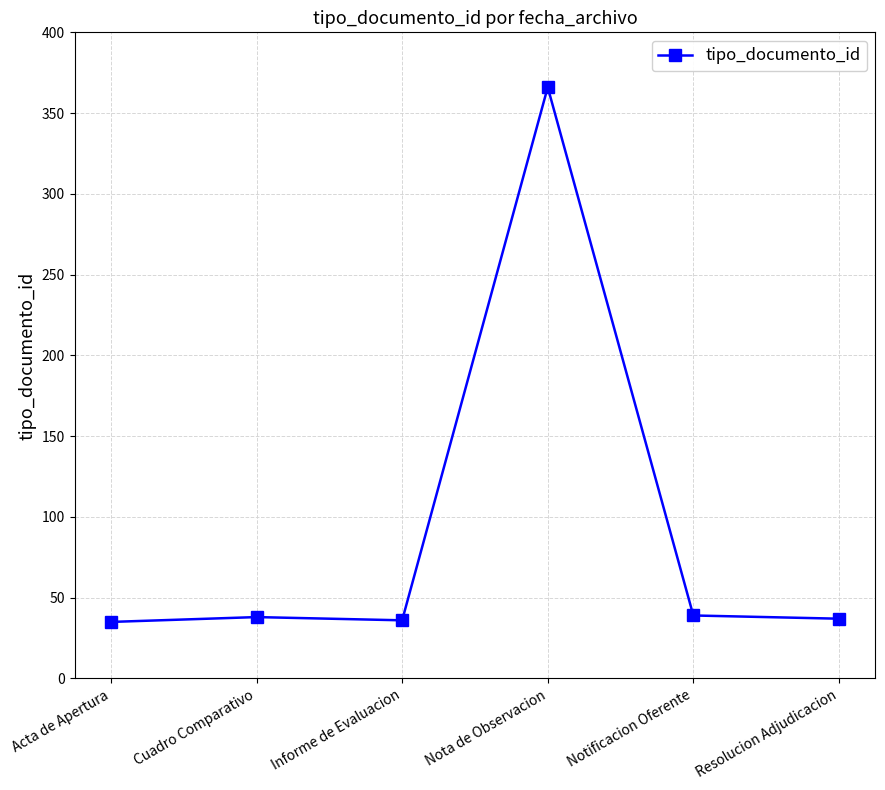

Is it true that the value at Notificacion Oferente is 39?

True